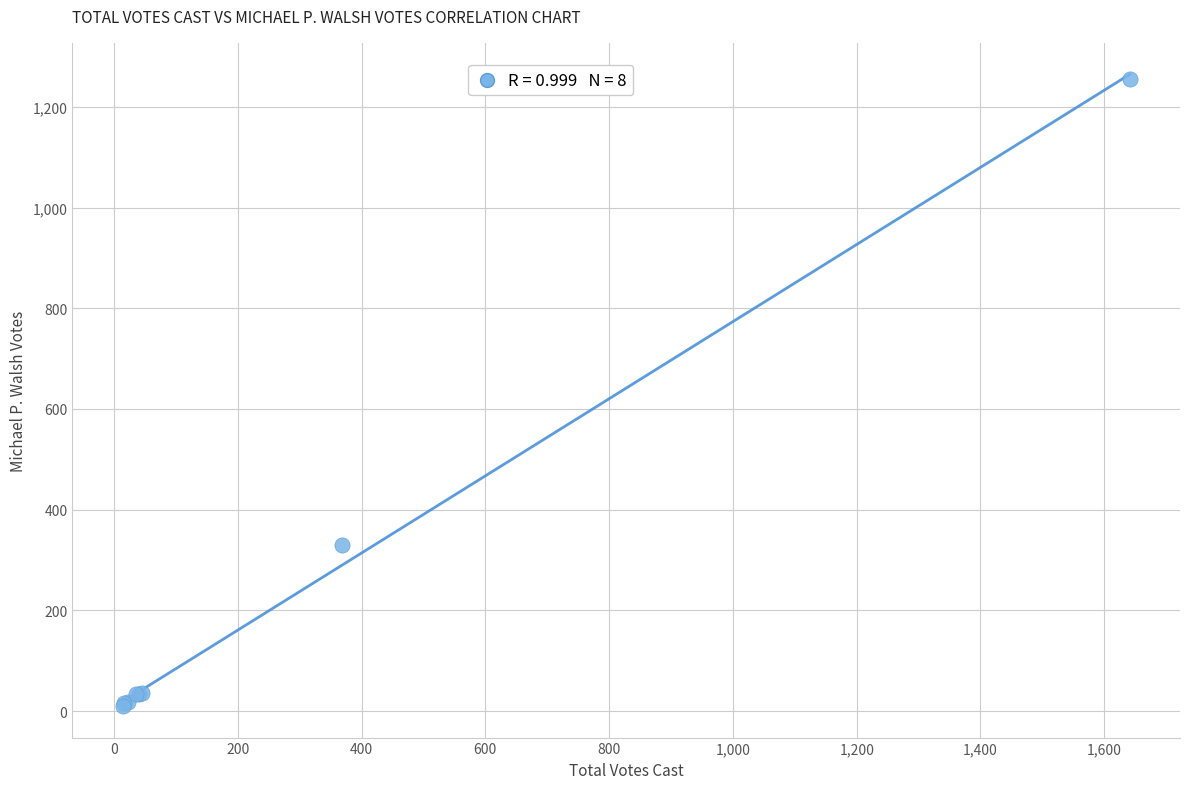

What Y value in the scatter plot is closest to 633?

330